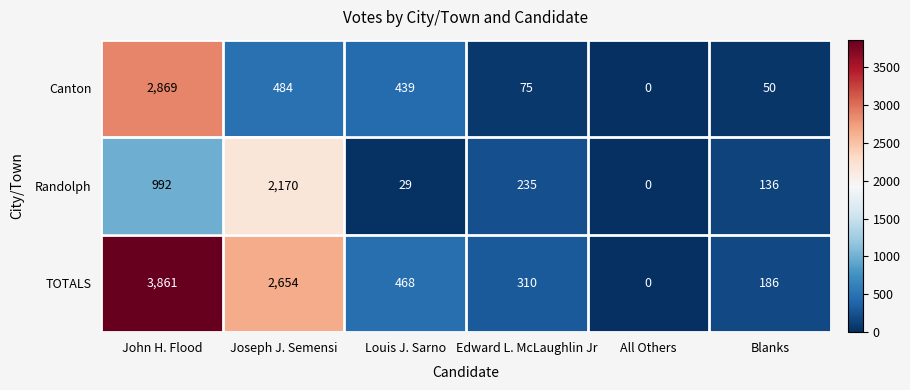

What is the difference between the second highest and second lowest values in the Canton series?

434